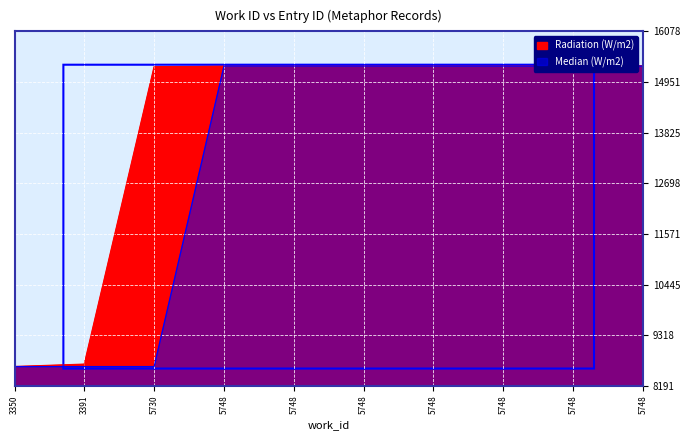

Does the chart display data point markers on the line(s)?

No